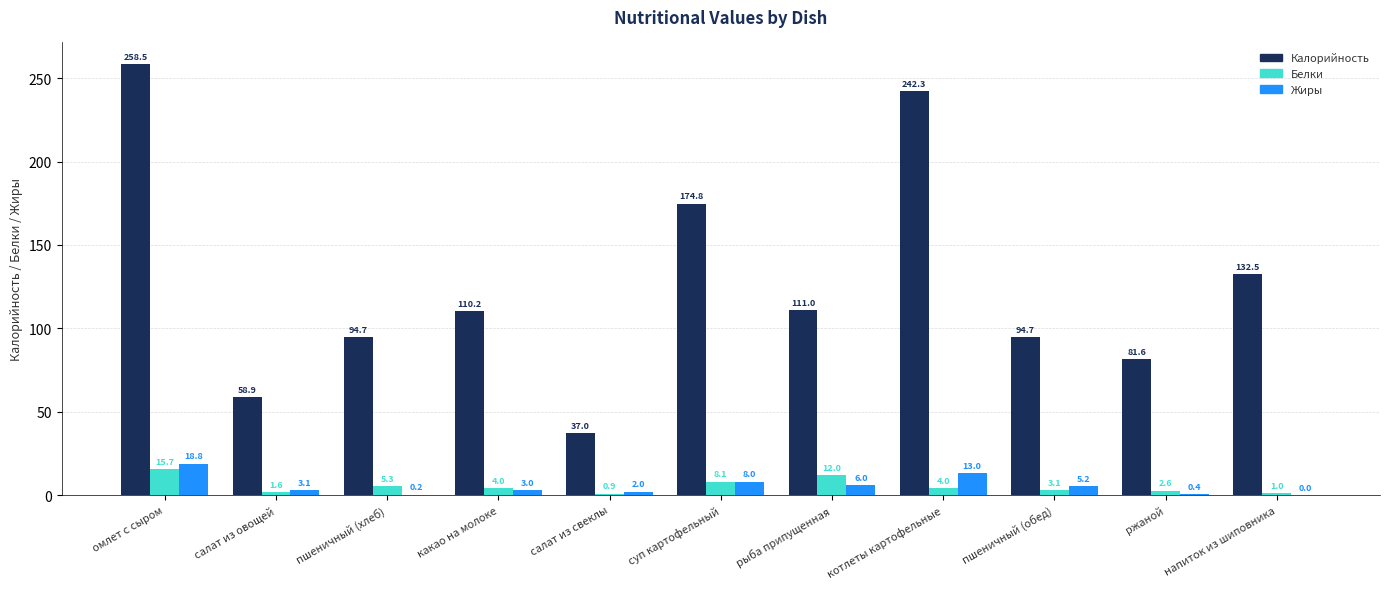

At which category is the sum across all series the highest?

омлет с сыром